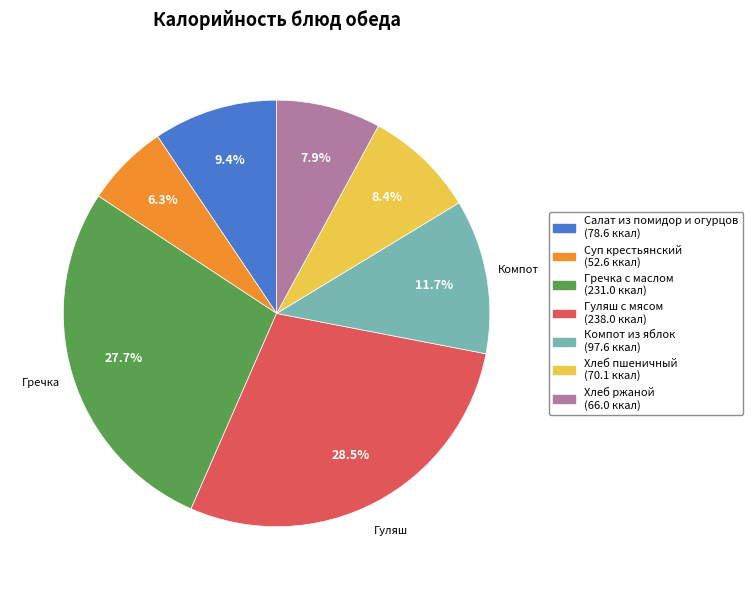

What is the ratio of the value at Хлеб пшеничный to the value at Суп крестьянский?

1.3